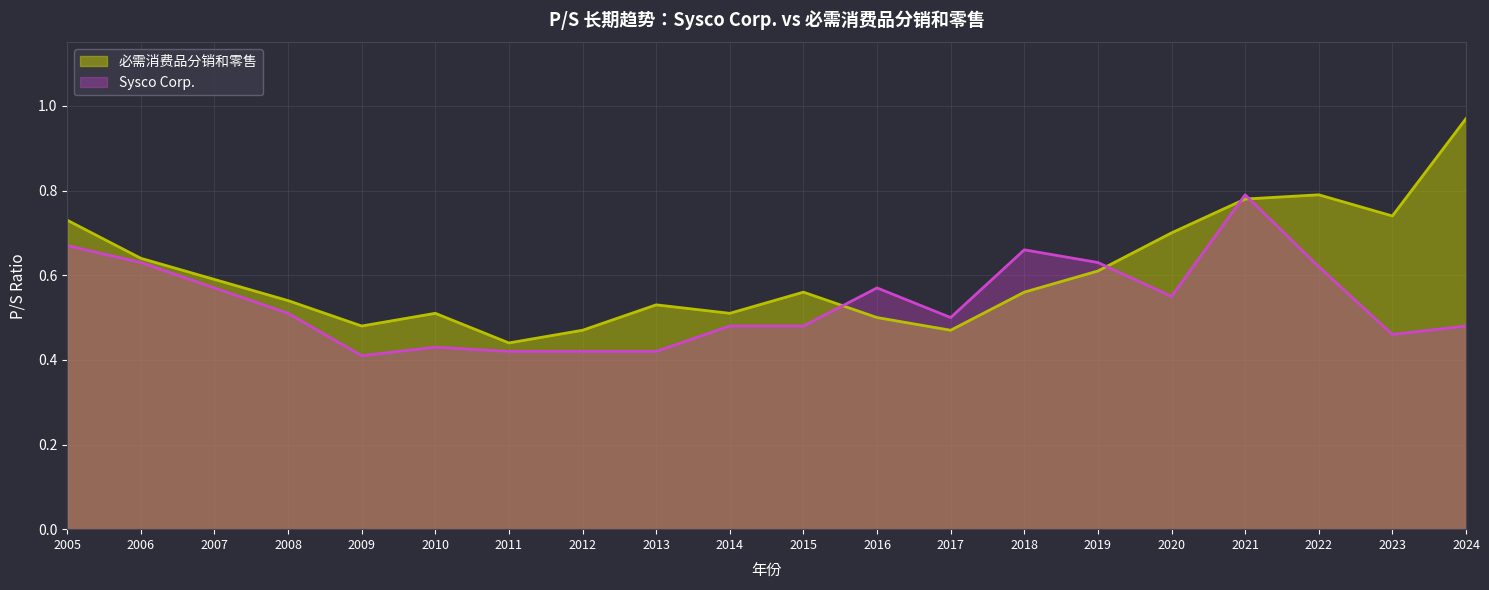

What are all the series names shown in the legend?

必需消费品分销和零售, Sysco Corp.